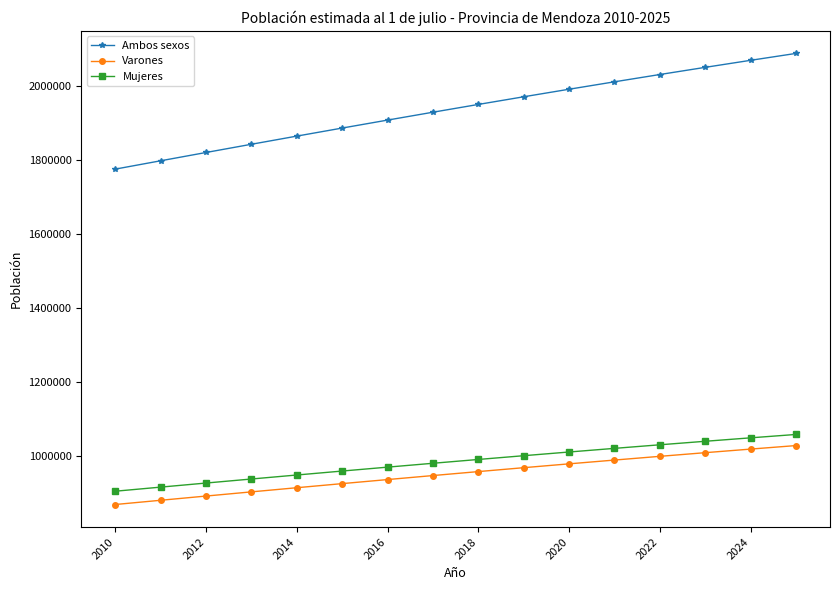

What is the highest value of the Varones series?

1028506